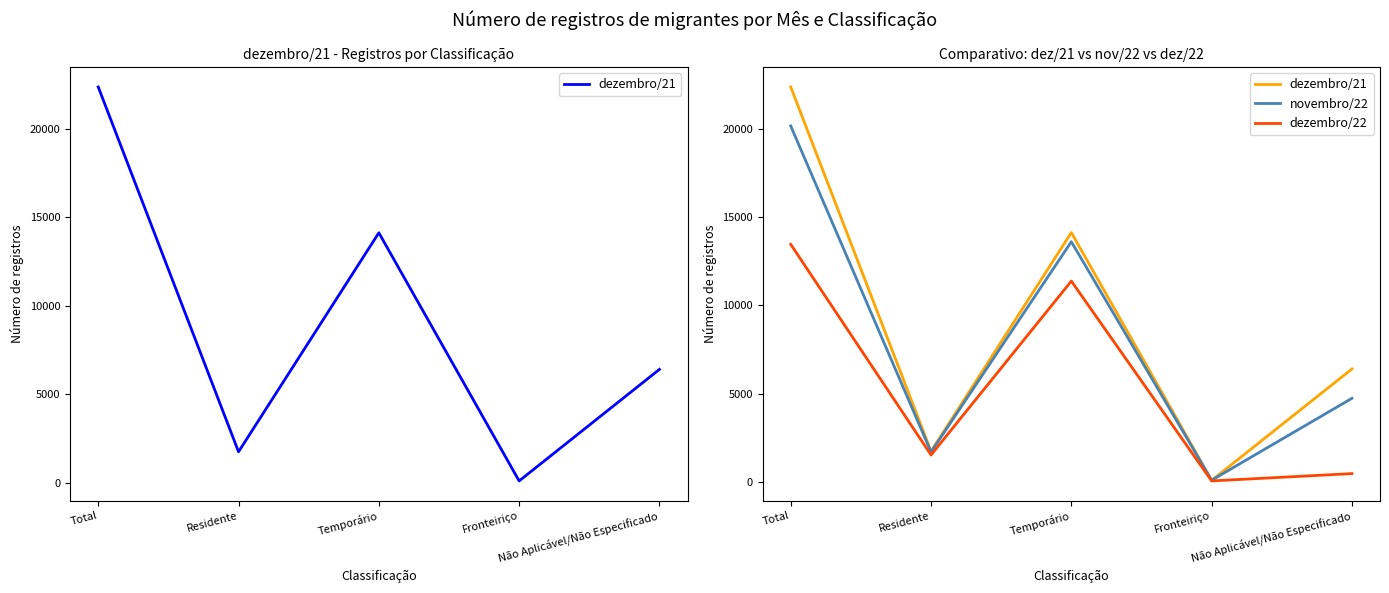

At which category is the sum across all series the highest?

Total